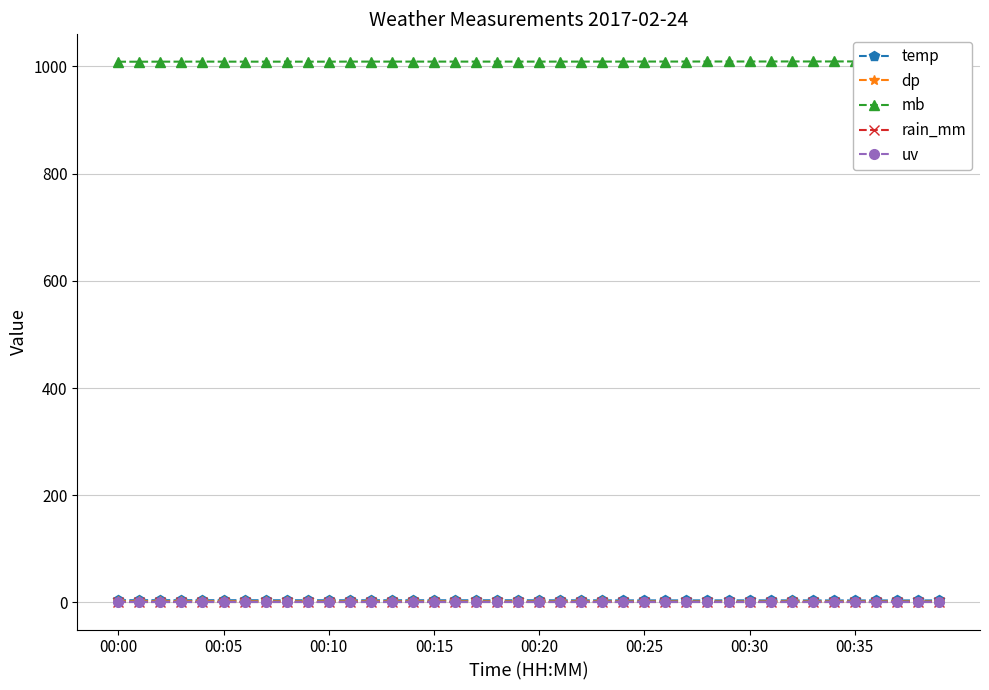

True or false: dp has more than 1 points higher than both neighbors.

False